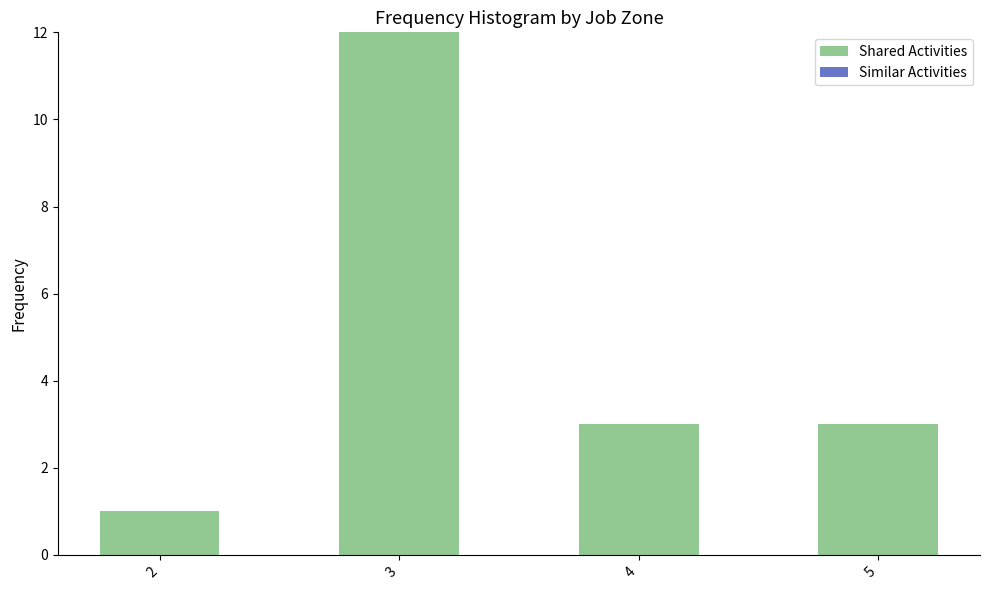

Approximately how many times larger is the value at 5 compared to 4?

1.0